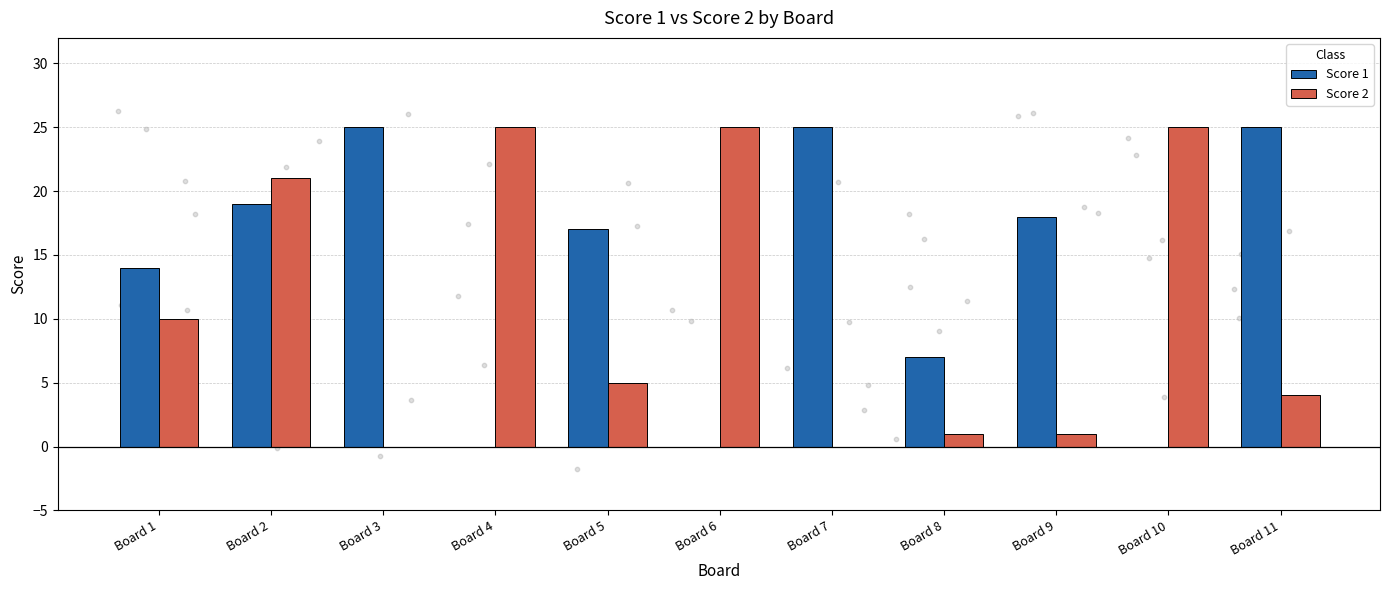

Is the value of Score 2 at Board 11 greater than the value of Score 1 at Board 9?

No